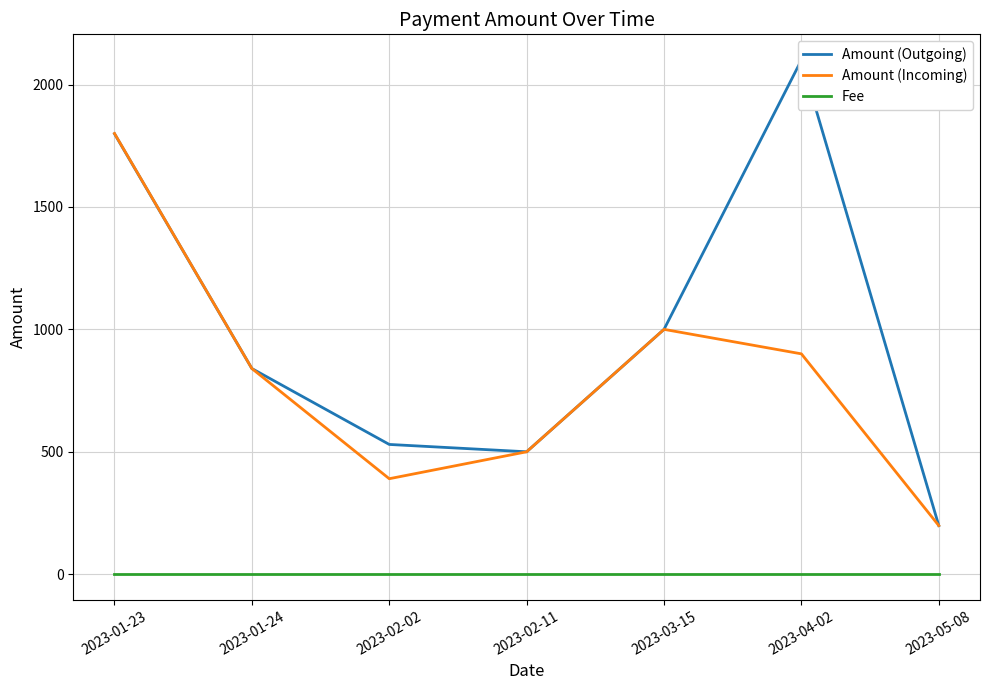

Which has a higher value, 2023-02-02 or 2023-04-02?

2023-04-02